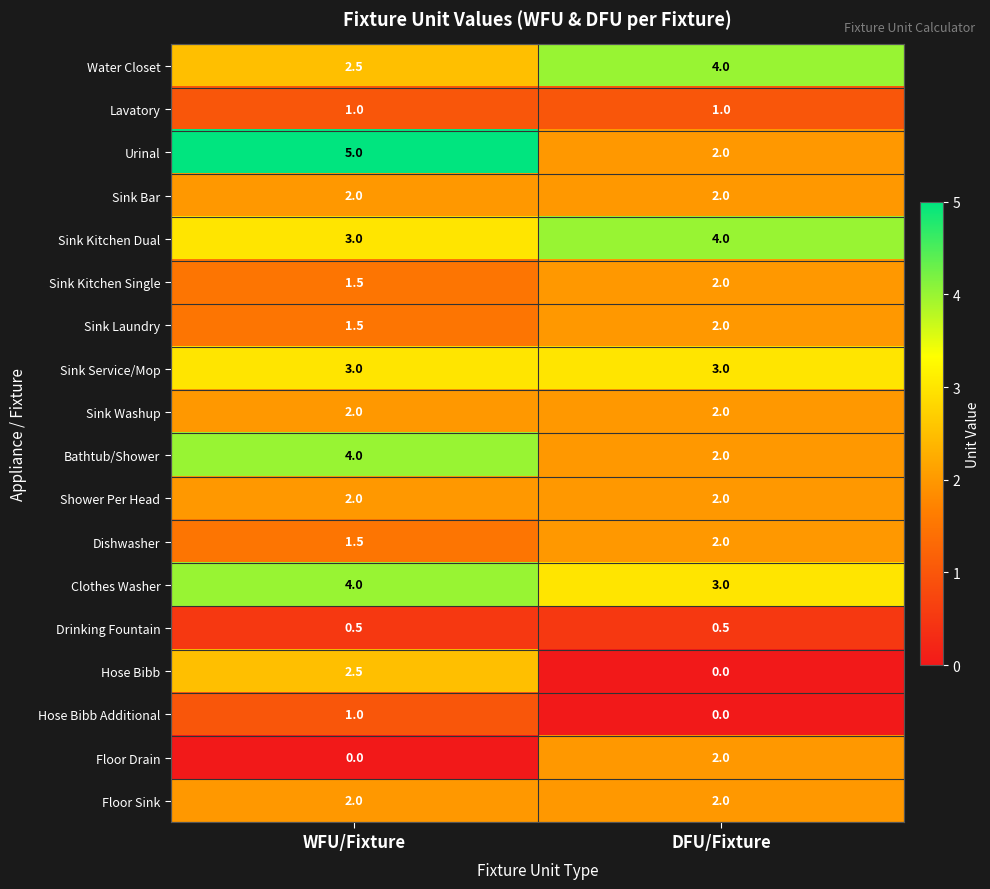

Is it true that Hose Bibb Additional equals -0.6 at DFU/Fixture?

False